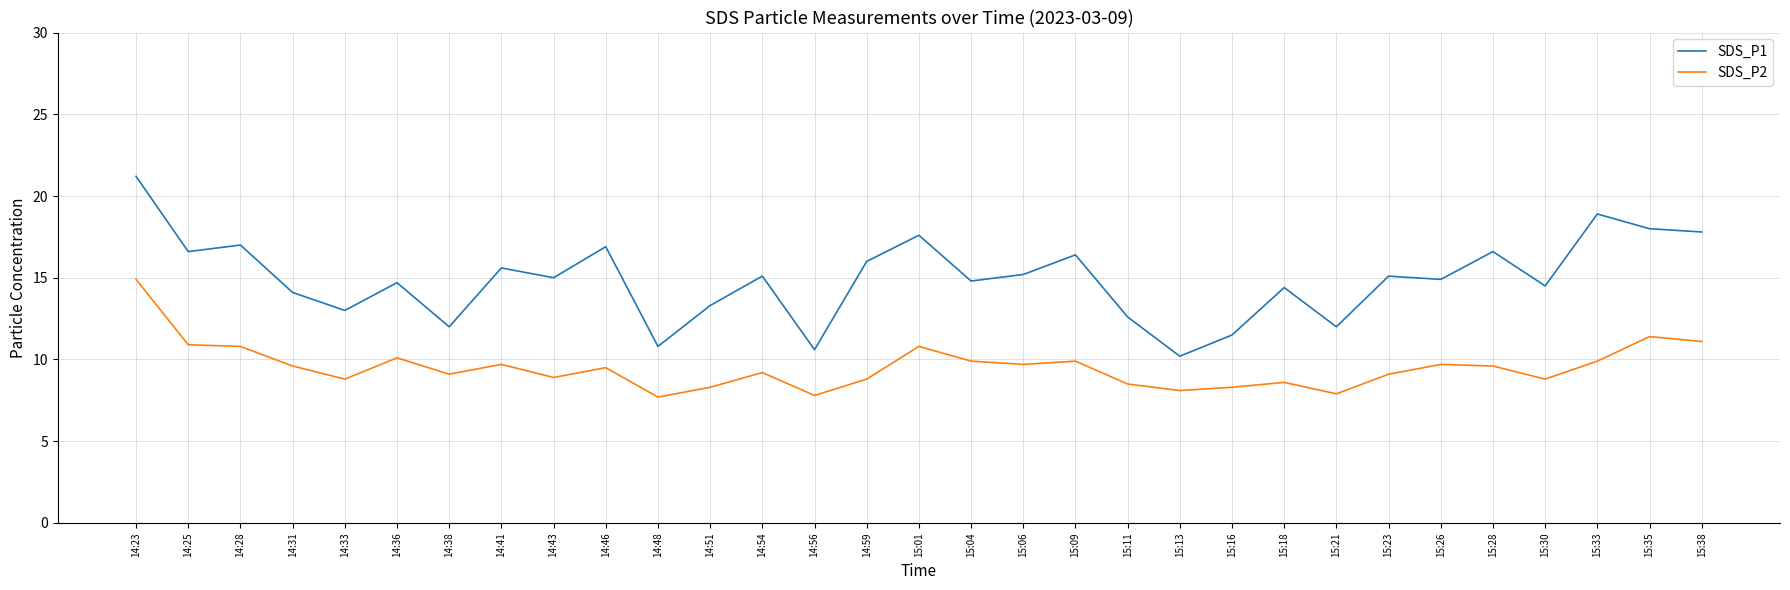

How many series are shown in this chart?

2